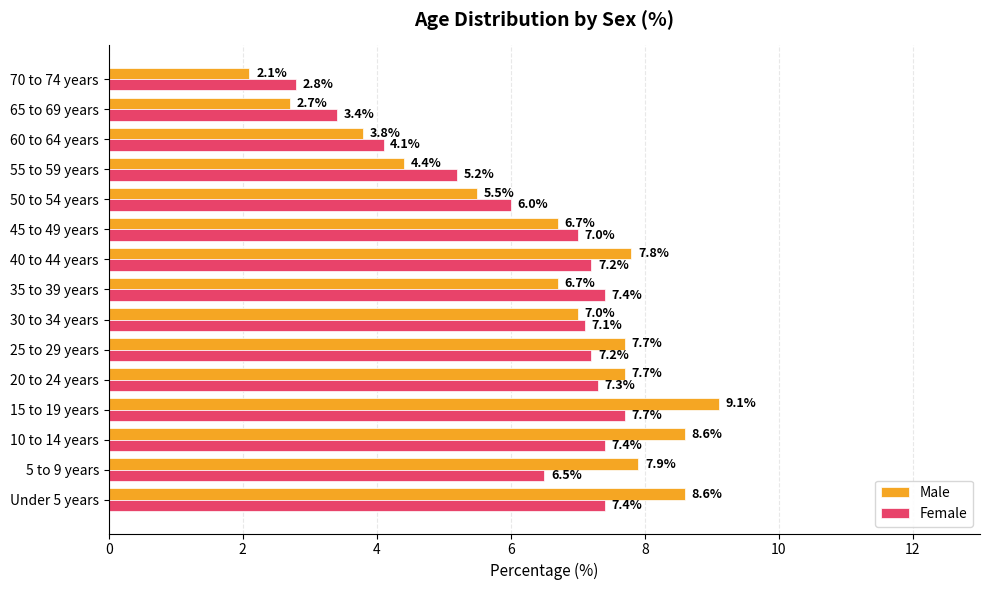

List the series in order of their overall mean, highest first.

Male, Female